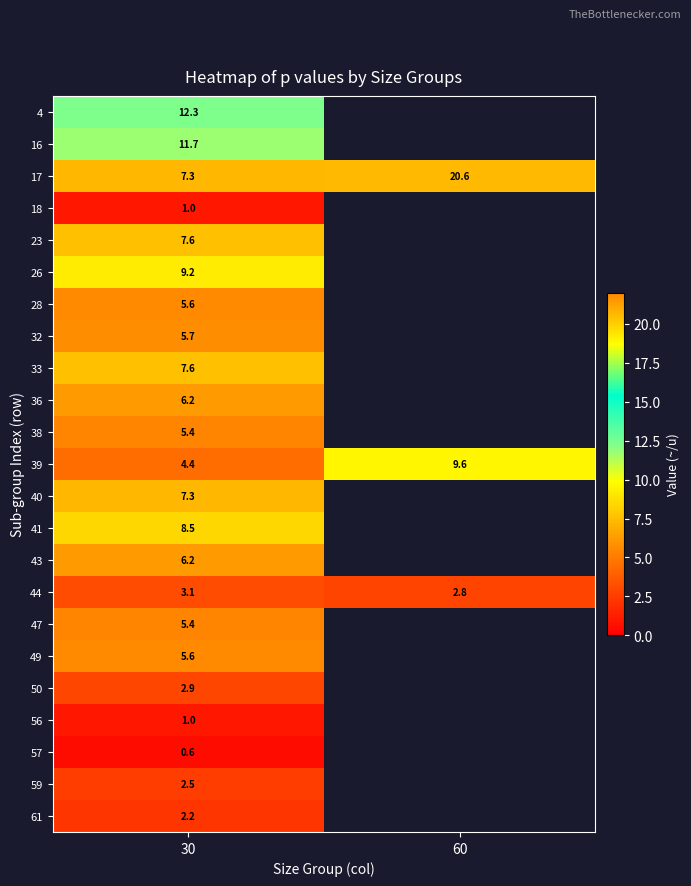

The value of 38 at 30 is 5.4. True or false?

True